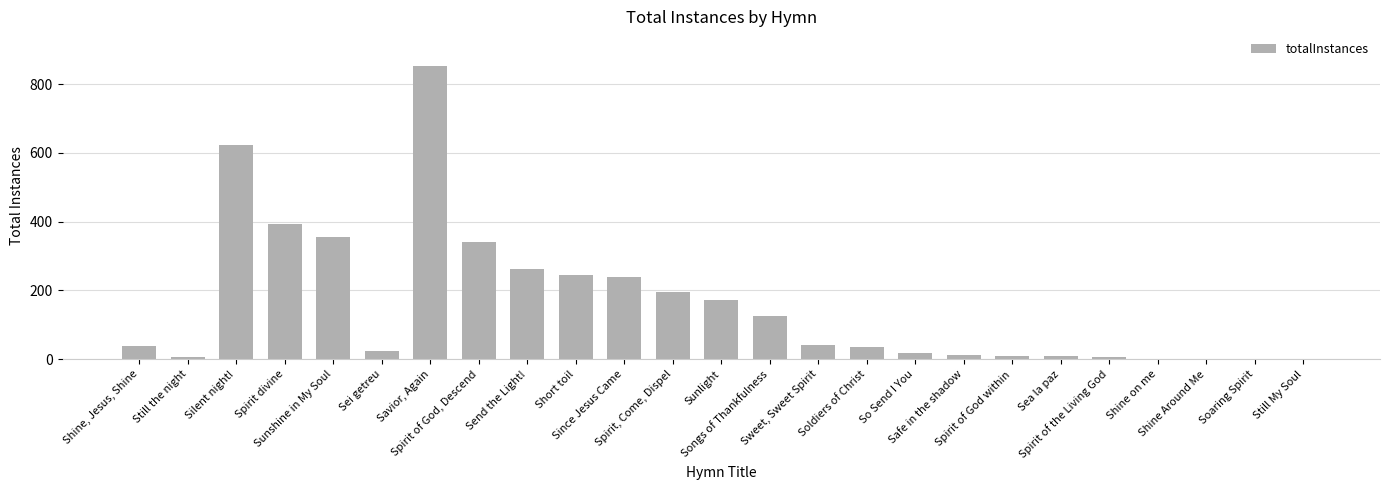

What is the average value?

160